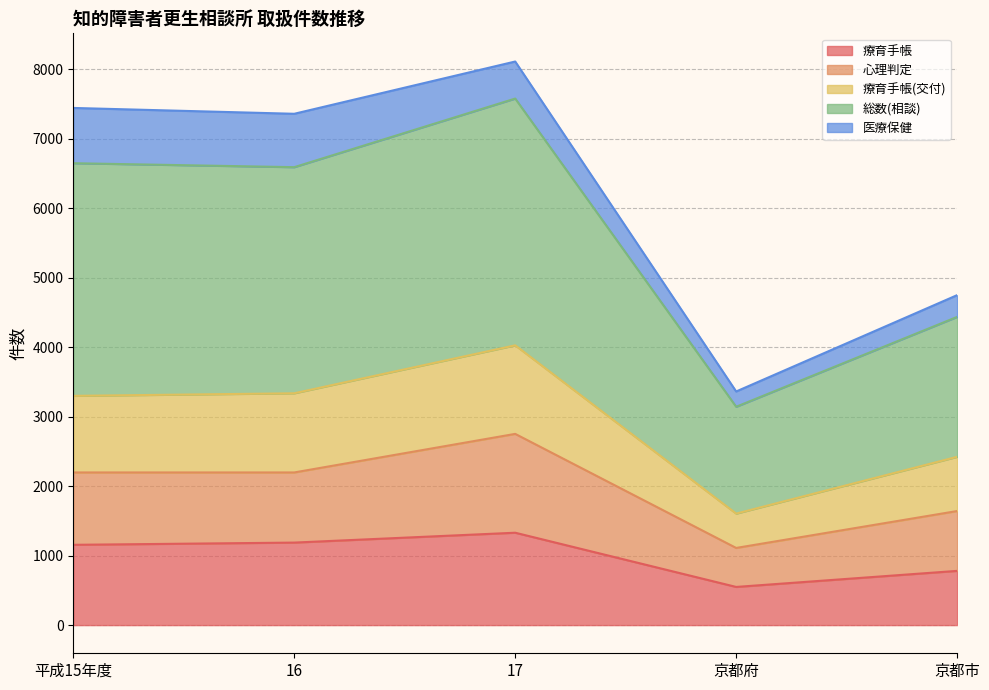

Which category has the highest value in the 療育手帳(交付) series?

17